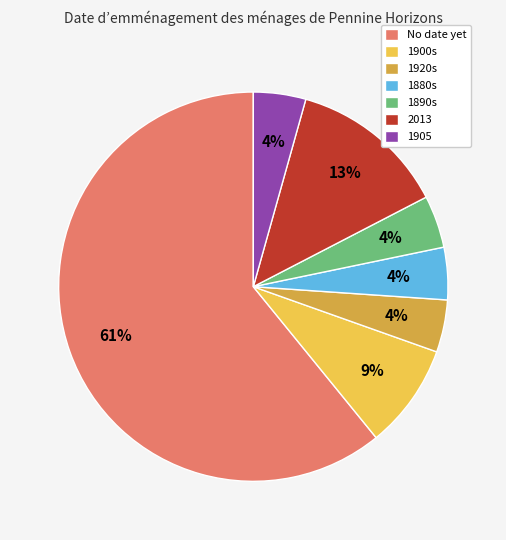

Which has a higher value, 1900s or 1905?

1900s